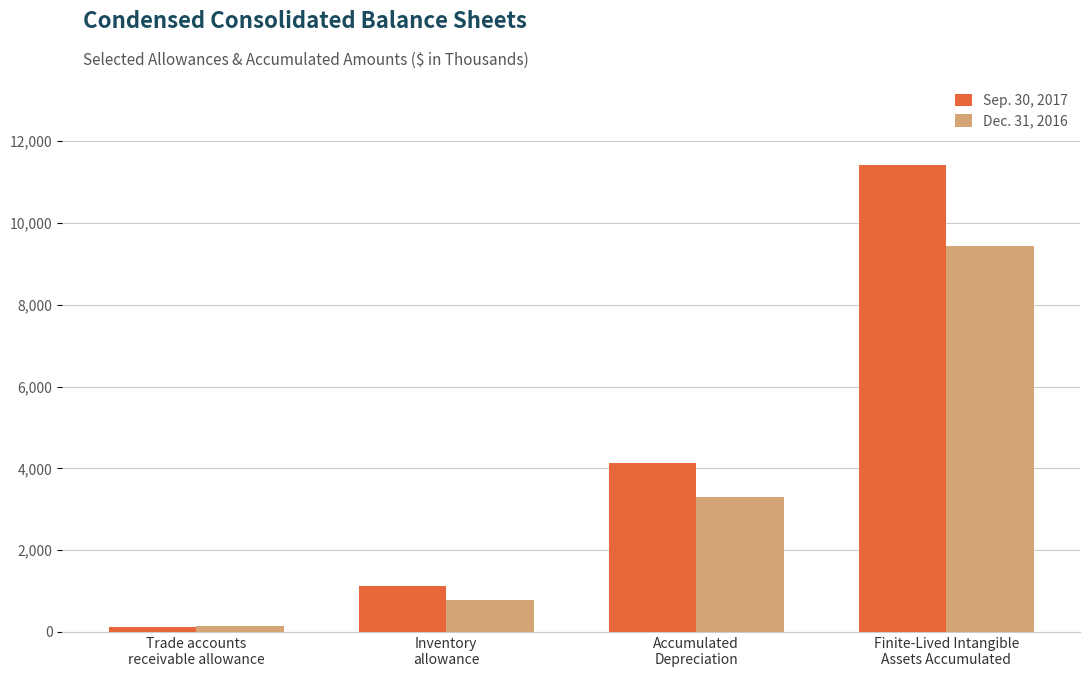

What is the difference between the maximum and second lowest values in the Dec. 31, 2016 series?

8664